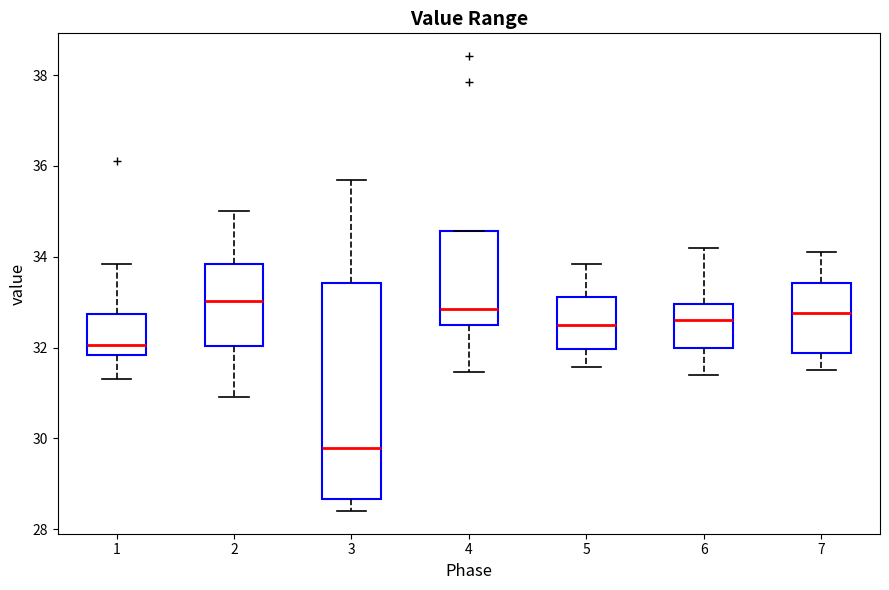

Reading left to right, read every box against the y-axis: the position of its median line, the range the box covers, and the ends of its whiskers. The values are not printed on the chart, so give them approximately, as read against the axis.

1: median 32.0, box 31.8 to 32.8, whiskers 31.4 to 33.8
2: median 33.0, box 32.0 to 33.8, whiskers 31.0 to 35.0
3: median 29.8, box 28.6 to 33.4, whiskers 28.4 to 35.8
4: median 32.8, box 32.4 to 34.6, whiskers 31.4 to 34.6
5: median 32.6, box 32.0 to 33.2, whiskers 31.6 to 33.8
6: median 32.6, box 32.0 to 33.0, whiskers 31.4 to 34.2
7: median 32.8, box 31.8 to 33.4, whiskers 31.6 to 34.2